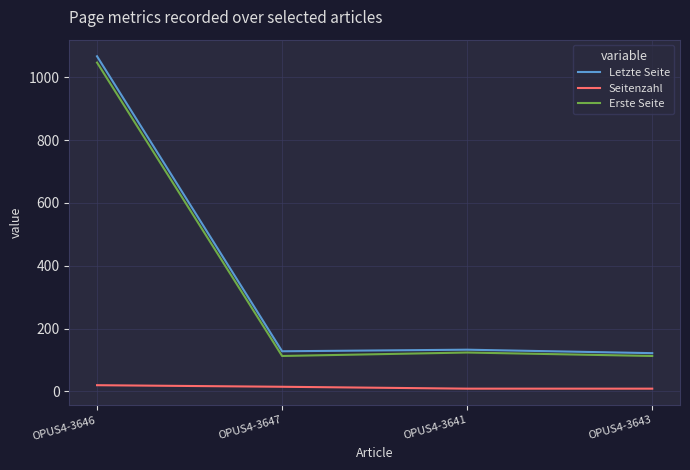

True or false: Erste Seite and Seitenzahl cross at least once.

False